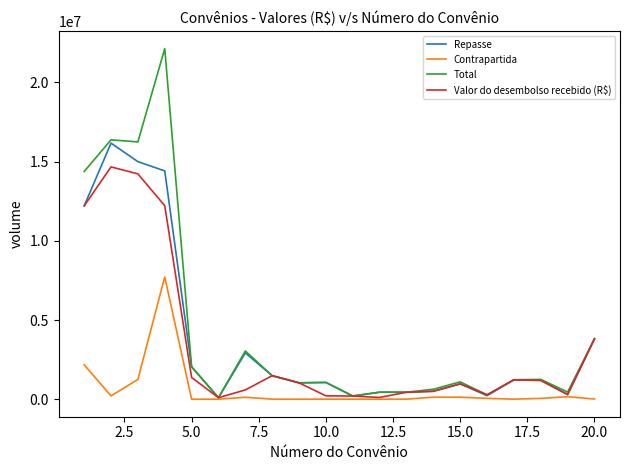

Is this an area chart (filled region under the line)?

No